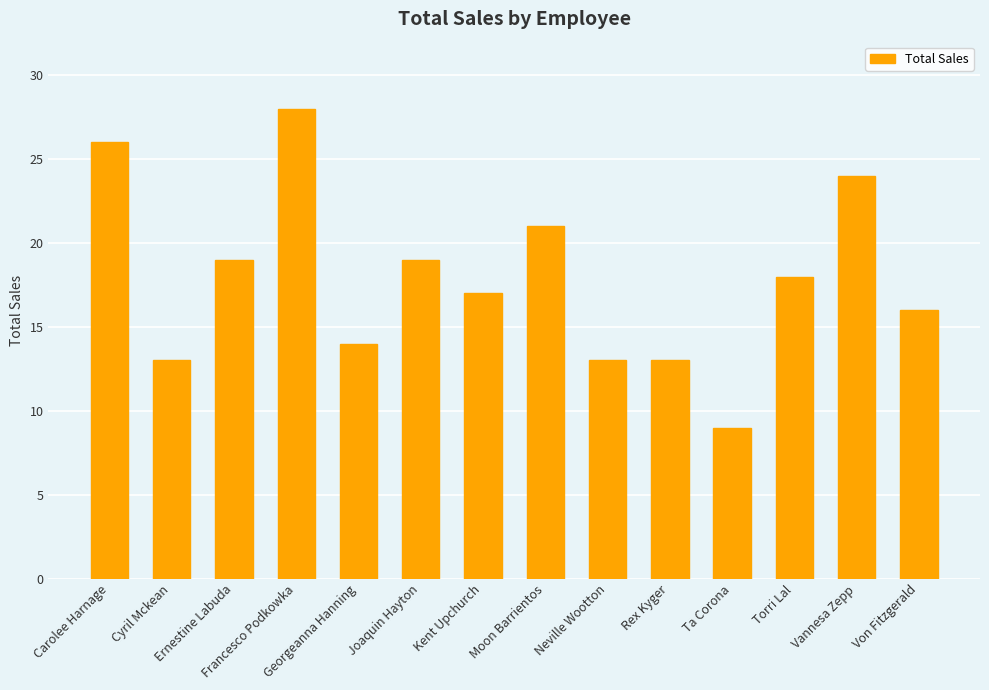

What is the value of the 14th bar from the left?

16